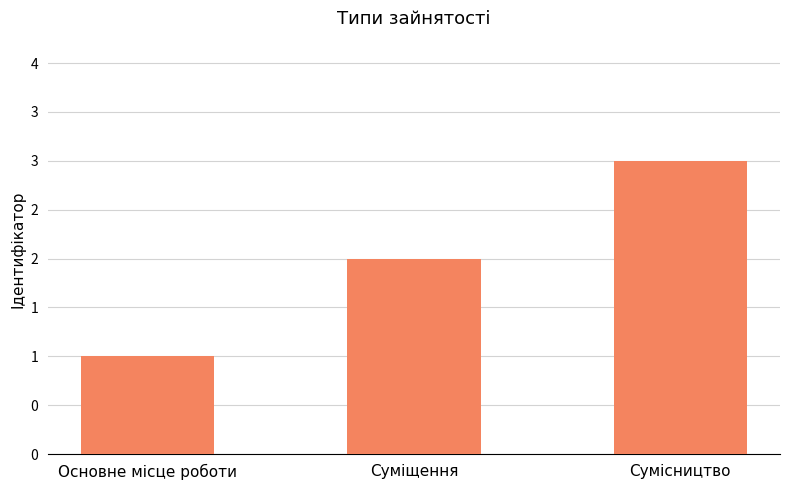

Rank the categories by value from lowest to highest.

Основне місце роботи, Суміщення, Сумісництво